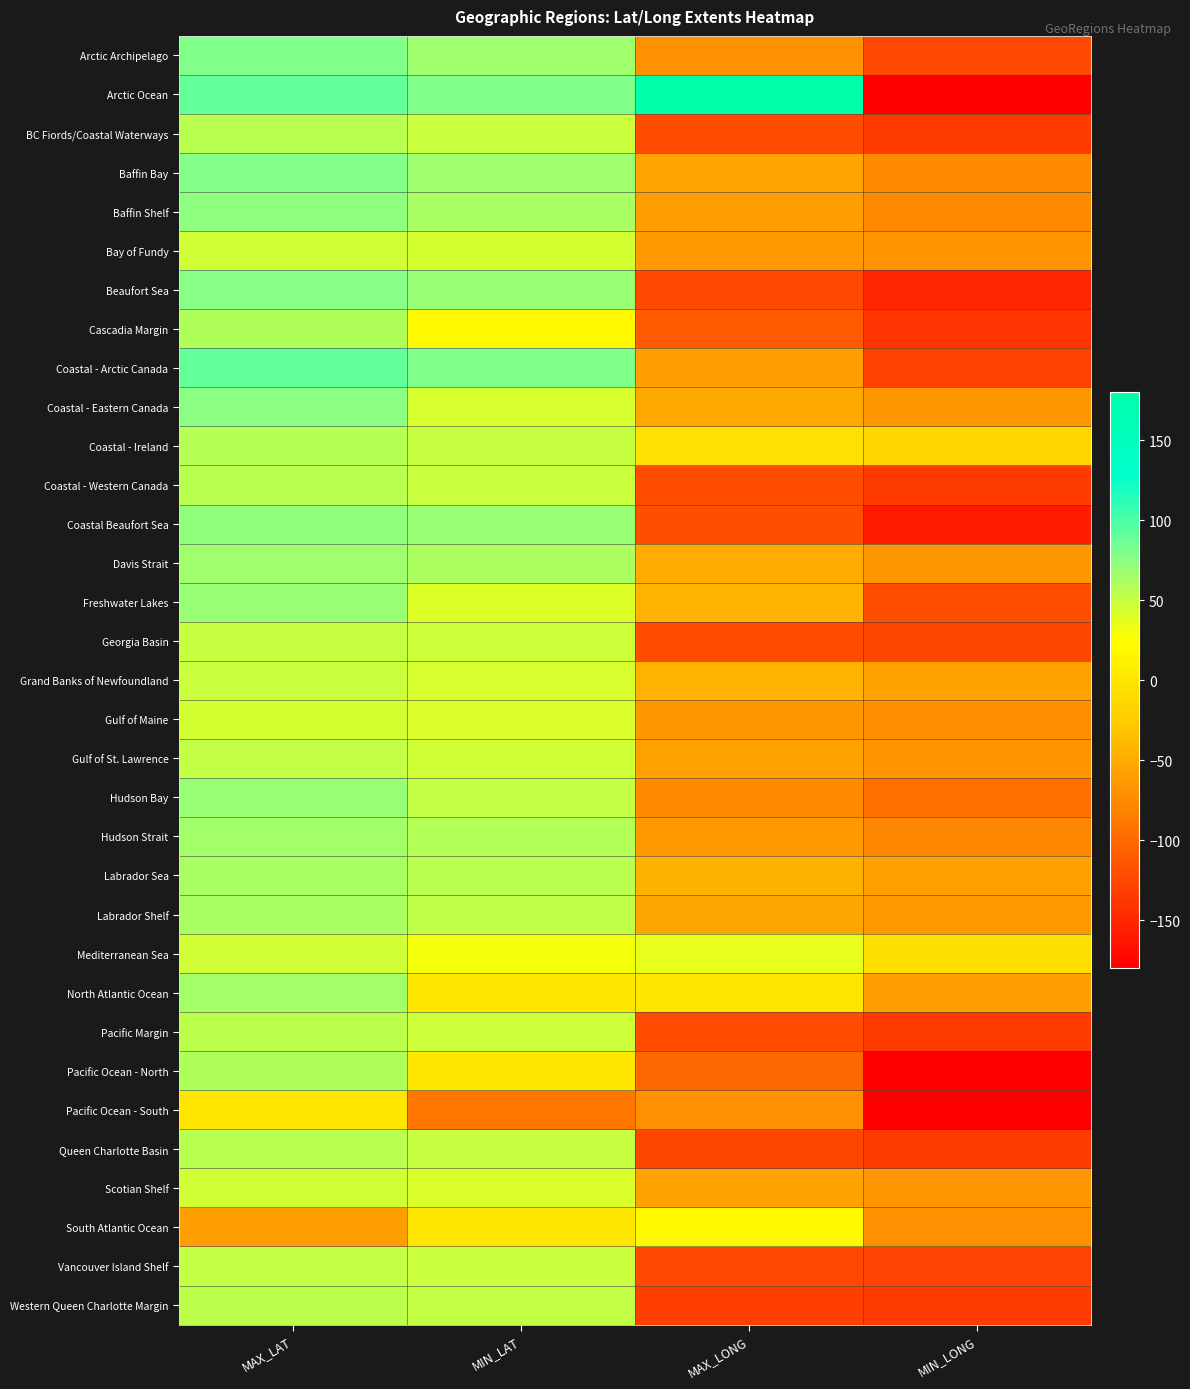

Which series has the largest range (max minus min)?

Arctic Ocean